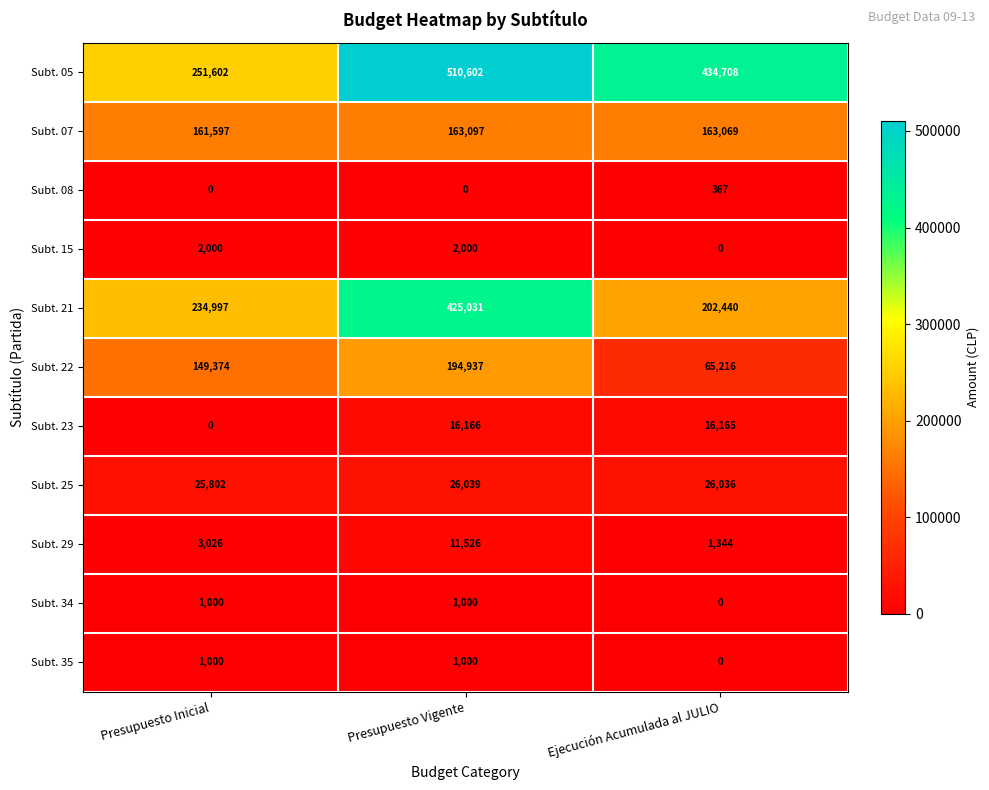

List the labels in order of Subt. 07 value, smallest first.

Presupuesto Inicial, Ejecución Acumulada al JULIO, Presupuesto Vigente